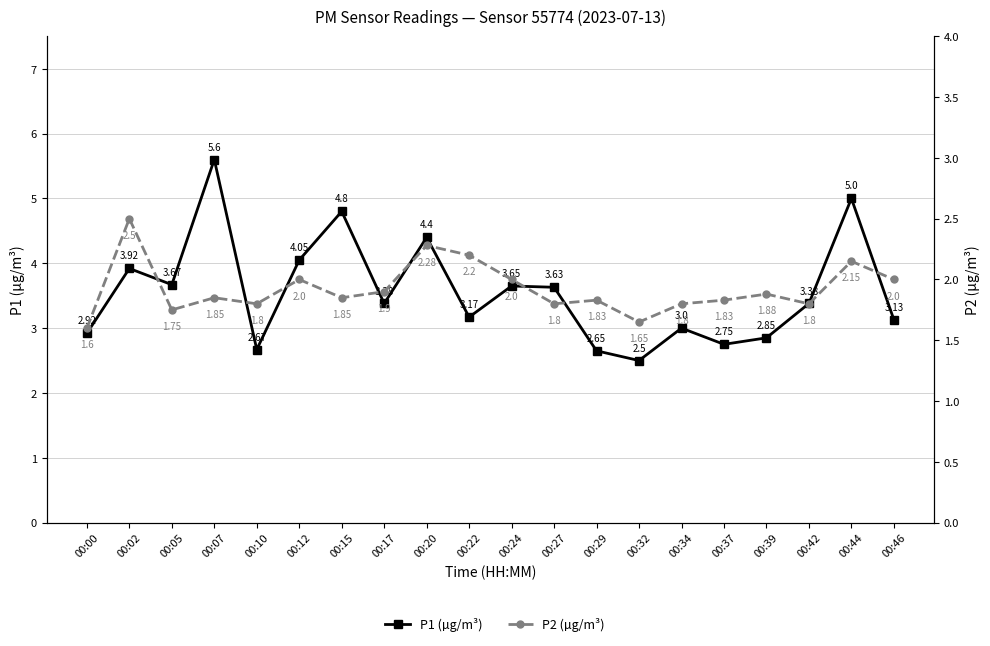

What is the average value of the P1 (µg/m³) series?

3.6